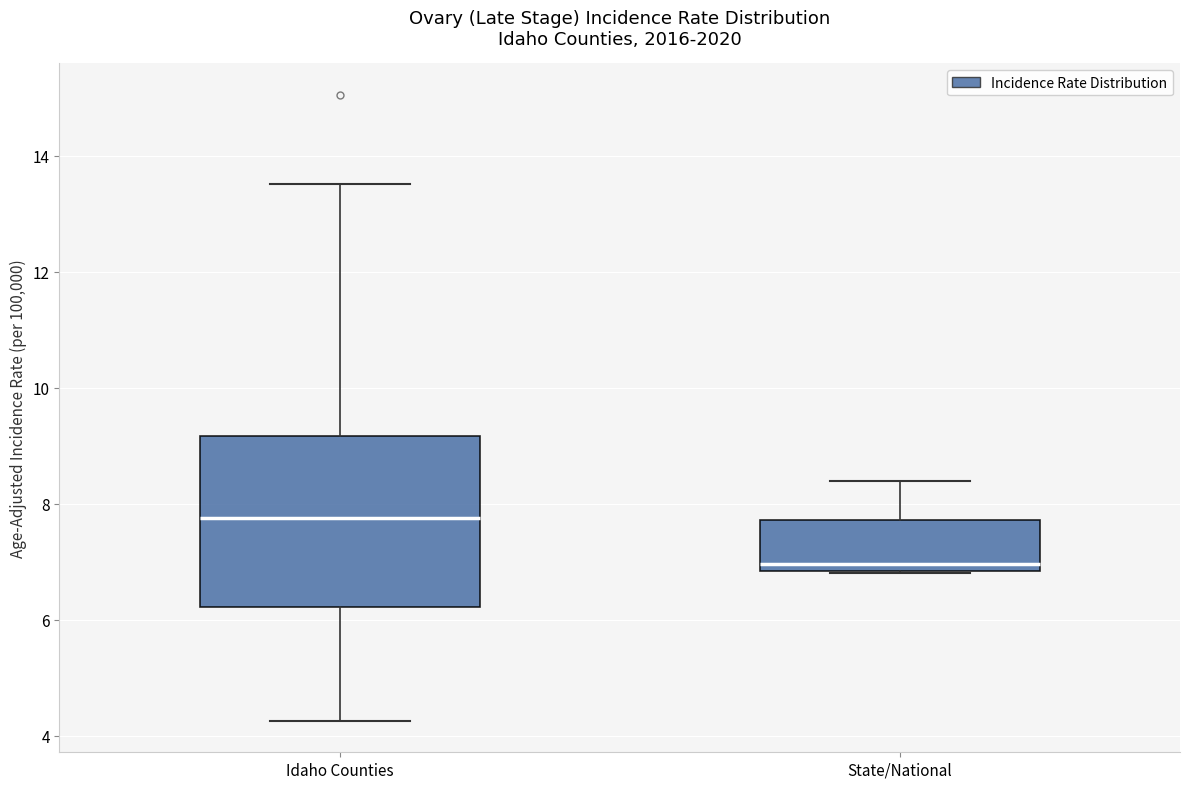

Reading left to right, read every box against the y-axis: the position of its median line, the range the box covers, and the ends of its whiskers. The values are not printed on the chart, so give them approximately, as read against the axis.

Idaho Counties: median 7.8, box 6.2 to 9.2, whiskers 4.2 to 13.6
State/National: median 7.0, box 6.8 to 7.8, whiskers 6.8 to 8.4